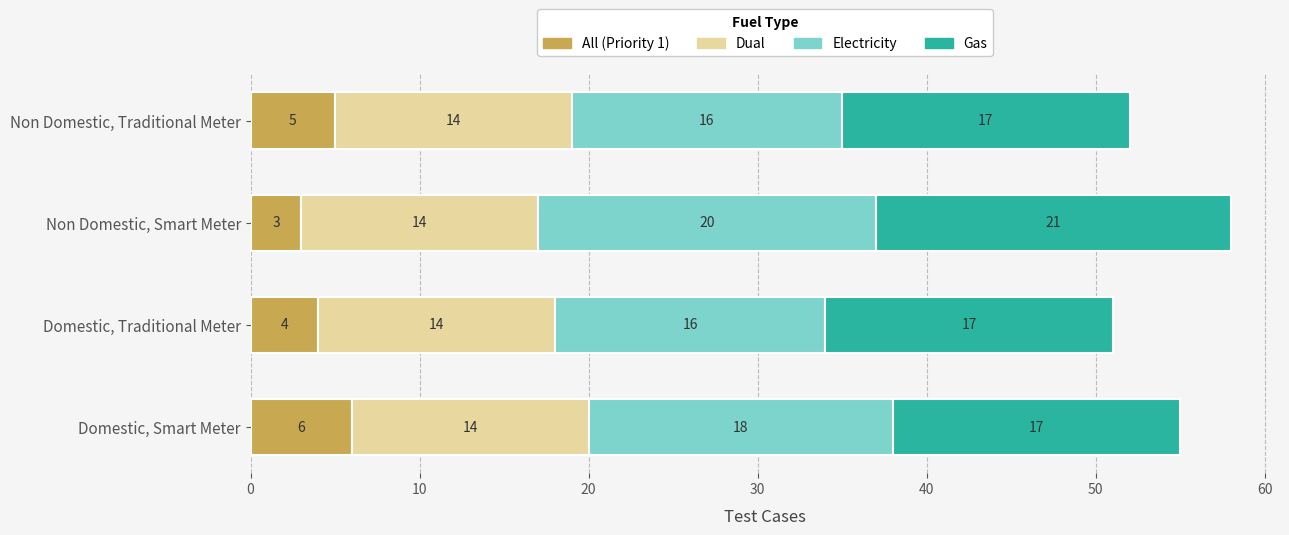

What are all the series names shown in the legend?

All (Priority 1), Dual, Electricity, Gas